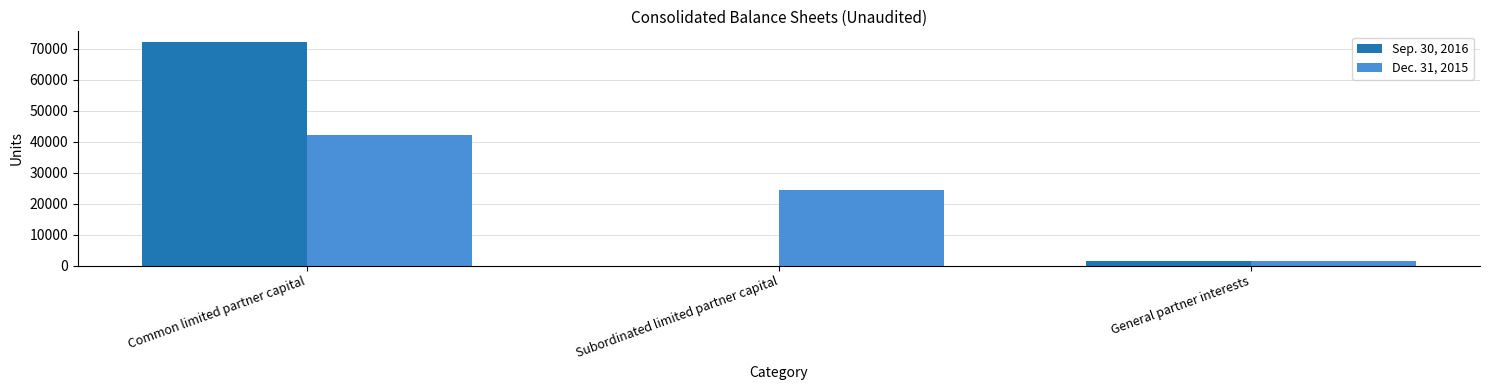

Reading left to right, extract all data points from this chart.

Sep. 30, 2016: Common limited partner capital=72088	Subordinated limited partner capital=0	General partner interests=1471
Dec. 31, 2015: Common limited partner capital=42063	Subordinated limited partner capital=24410	General partner interests=1355